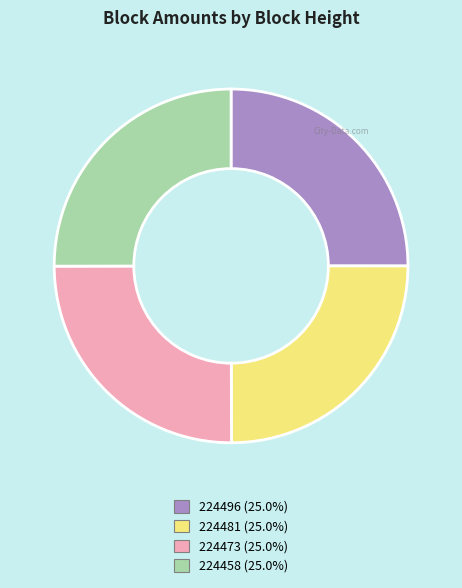

Approximately how many times larger is the value at 224458 (25.0%) compared to 224496 (25.0%)?

1.0